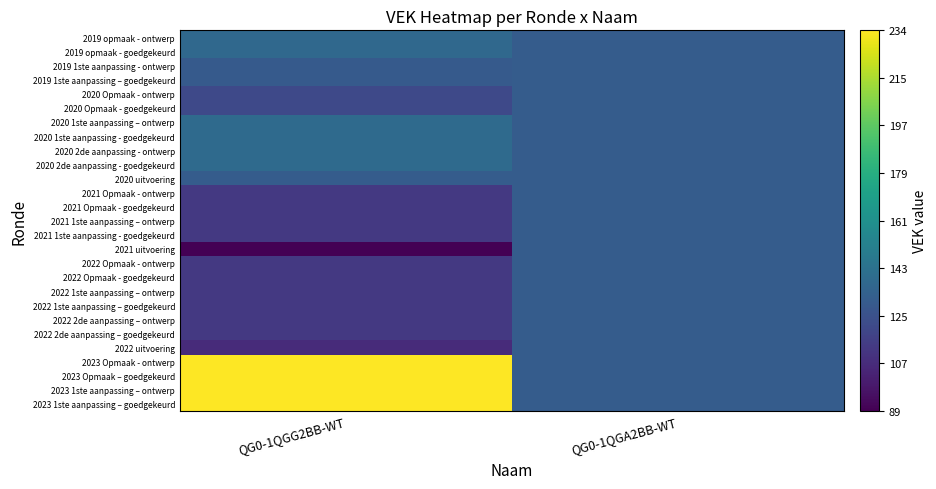

How many data points does each series have?

2